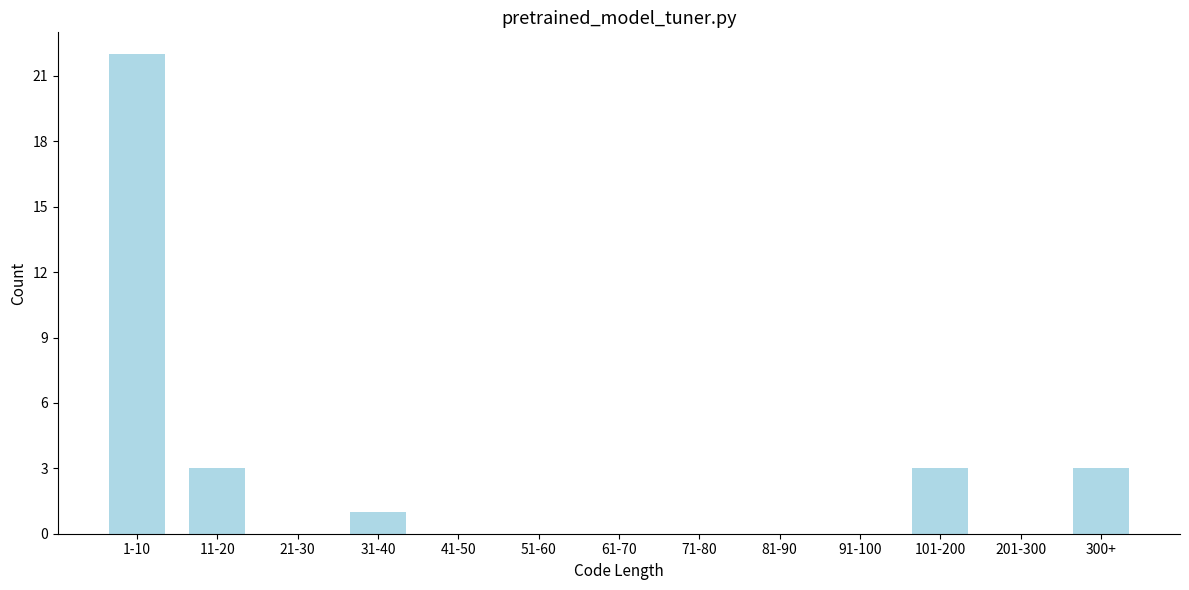

Reading left to right, list all the values displayed in this chart.

1-10=22	11-20=3	21-30=0	31-40=1	41-50=0	51-60=0	61-70=0	71-80=0	81-90=0	91-100=0	101-200=3	201-300=0	300+=3